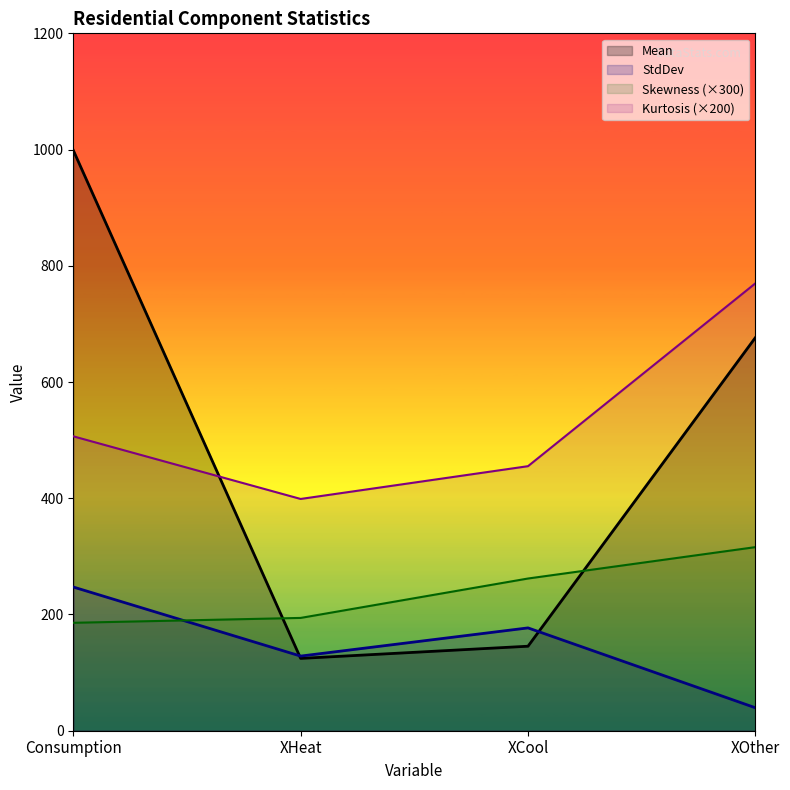

What is the total value across all series at XOther?

1801.6